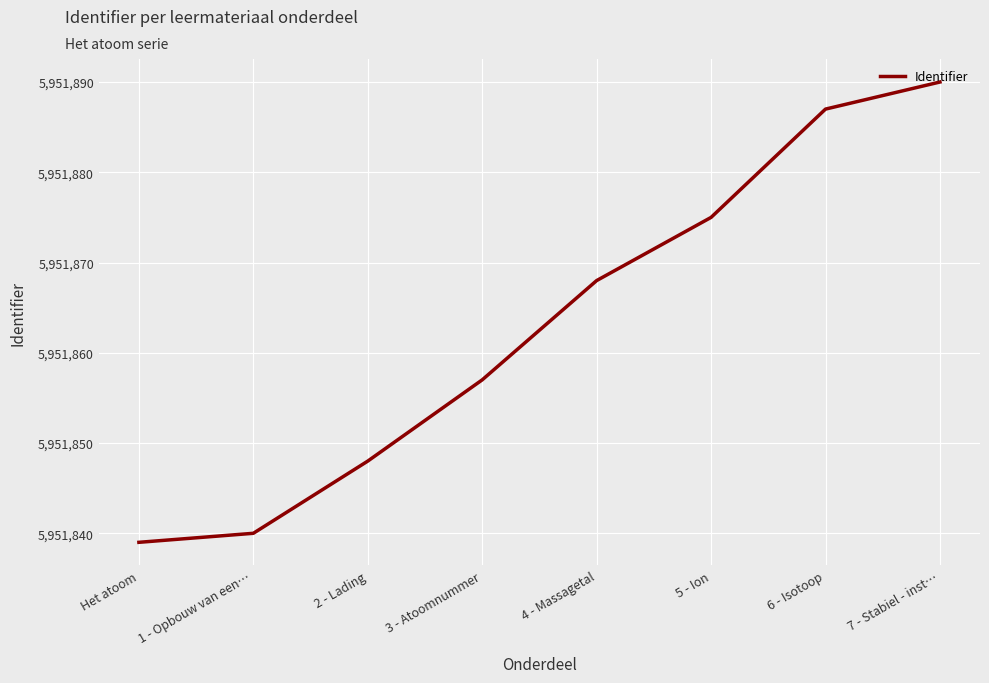

Rank the categories by value from highest to lowest.

7 - Stabiel - inst…, 6 - Isotoop, 5 - Ion, 4 - Massagetal, 3 - Atoomnummer, 2 - Lading, 1 - Opbouw van een…, Het atoom